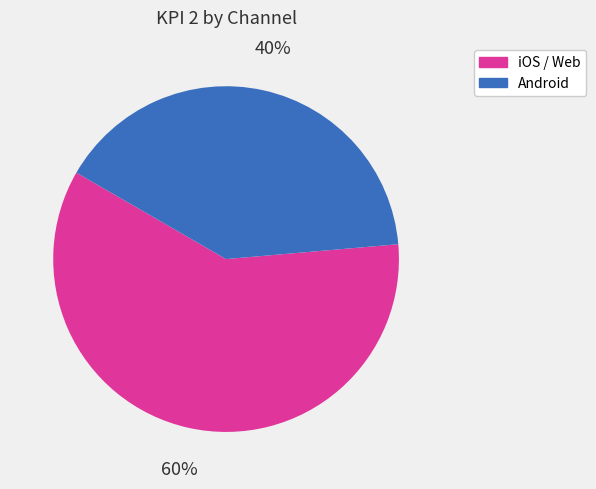

To the nearest percent, what is the combined percentage of Android and iOS / Web?

100%